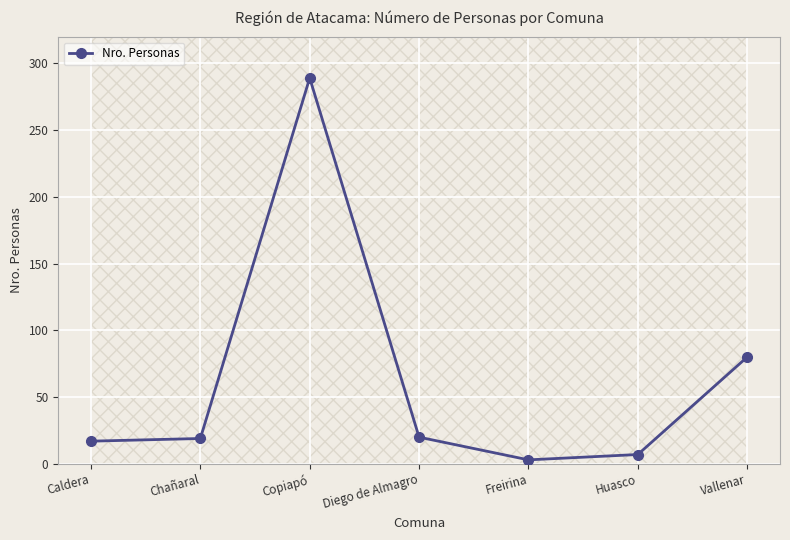

Rank the categories by value from lowest to highest.

Freirina, Huasco, Caldera, Chañaral, Diego de Almagro, Vallenar, Copiapó